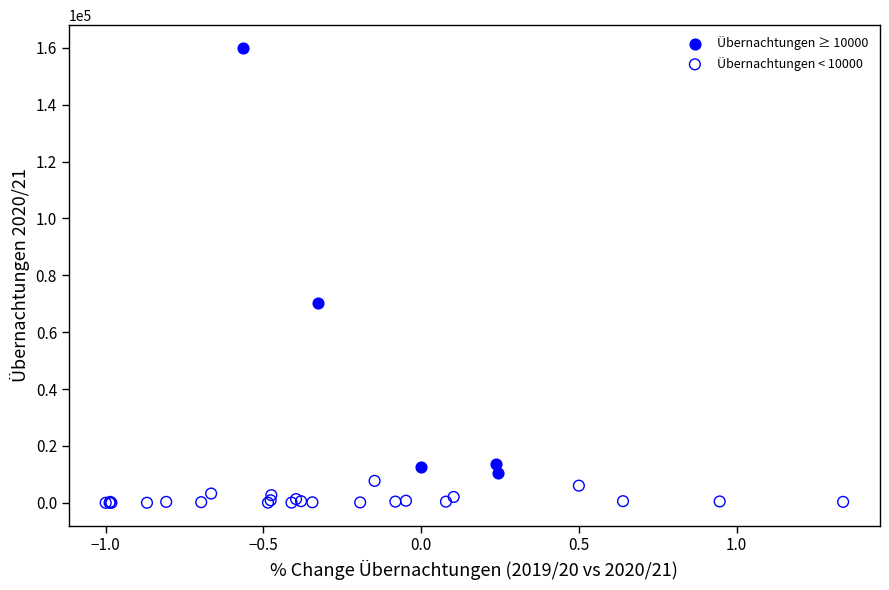

Which series has the largest Y range (max minus min)?

Übernachtungen ≥ 10000